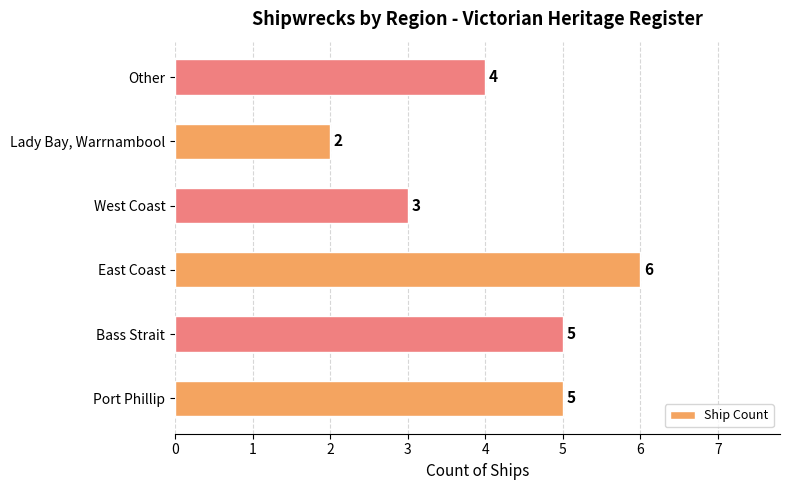

Between East Coast and West Coast, which is larger?

East Coast